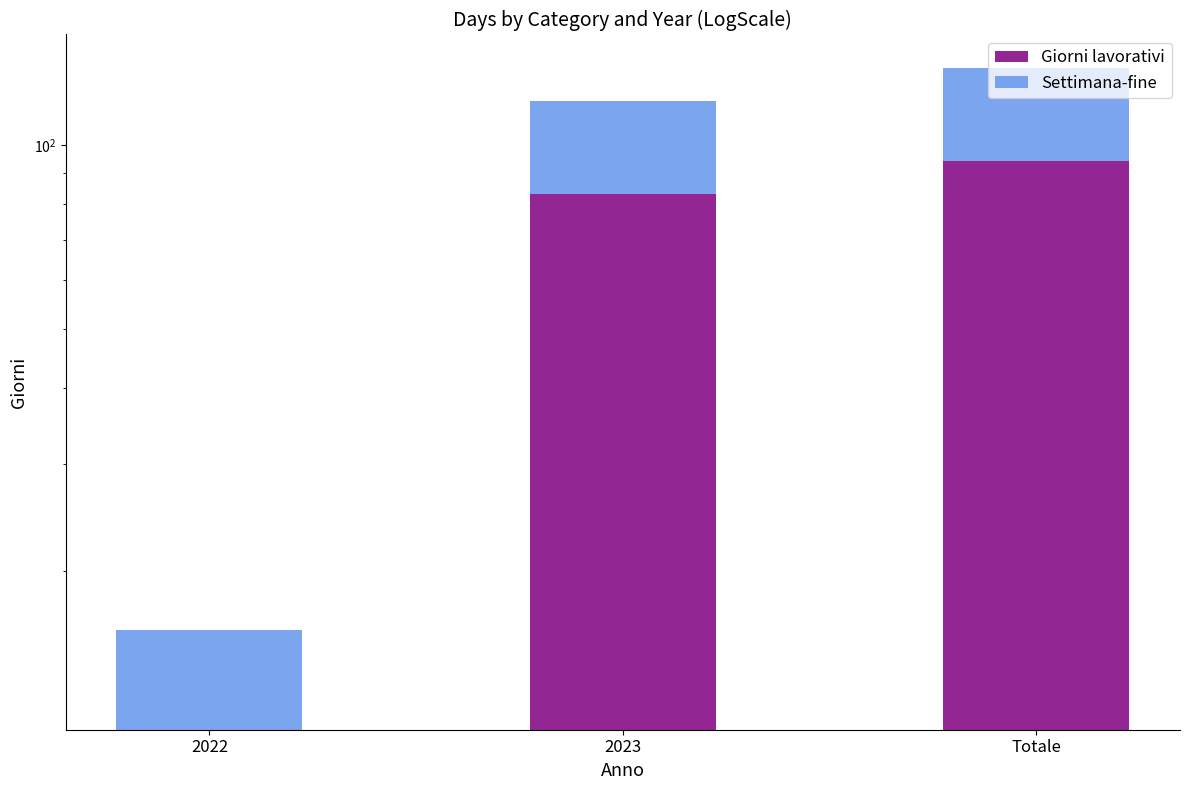

Reading left to right, transcribe all the data shown in this chart.

Giorni lavorativi: 11	83	94
Settimana-fine: 5	35	40